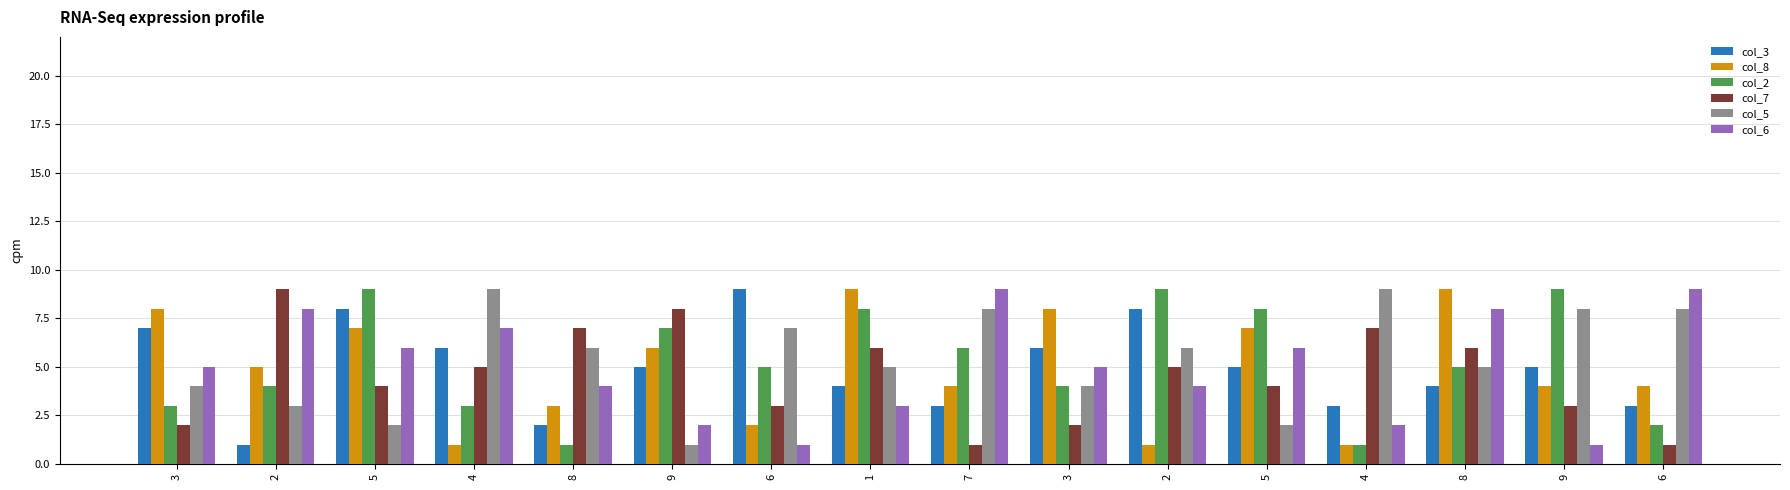

What are all the series names shown in the legend?

col_3, col_8, col_2, col_7, col_5, col_6